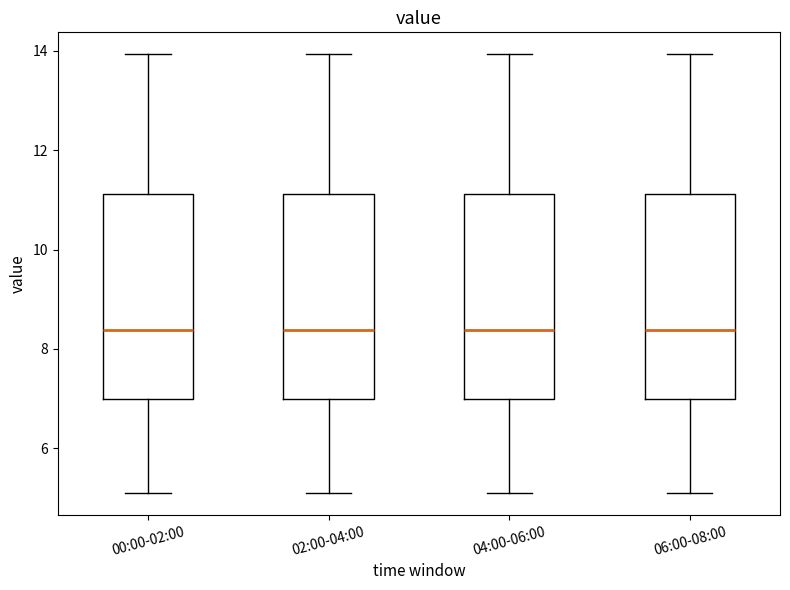

Reading left to right, transcribe this box plot: for each box, give where its median line is, the range the box spans, and where its two whiskers end, as read against the y-axis. The values are not printed on the chart, so give them approximately, as read against the axis.

00:00-02:00: median 8.4, box 7.0 to 11.2, whiskers 5.2 to 14.0
02:00-04:00: median 8.4, box 7.0 to 11.2, whiskers 5.2 to 14.0
04:00-06:00: median 8.4, box 7.0 to 11.2, whiskers 5.2 to 14.0
06:00-08:00: median 8.4, box 7.0 to 11.2, whiskers 5.2 to 14.0